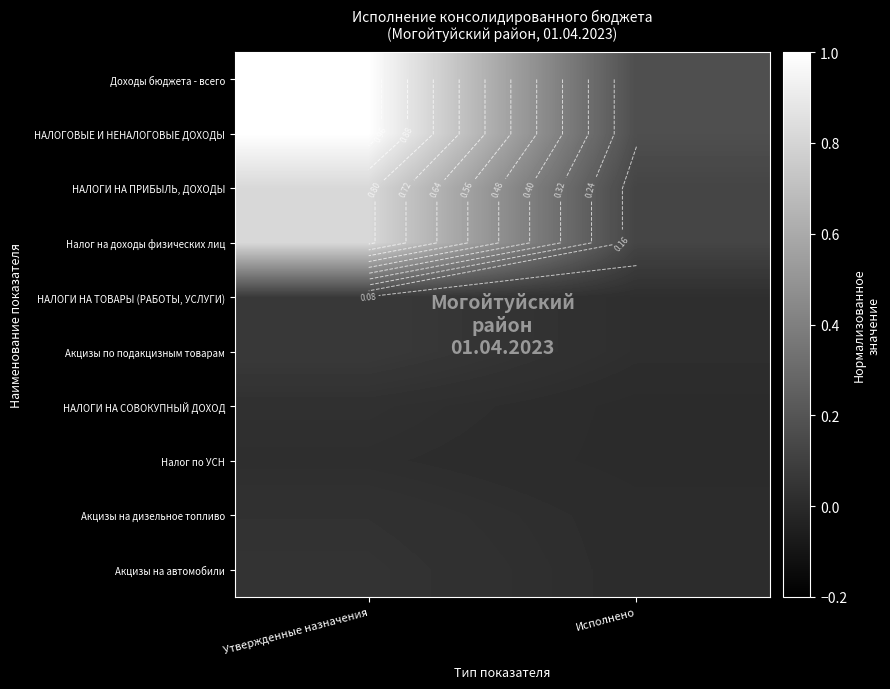

List the series in order of their peak value, highest first.

Доходы бюджета - всего, НАЛОГОВЫЕ И НЕНАЛОГОВЫЕ ДОХОДЫ, НАЛОГИ НА ПРИБЫЛЬ, ДОХОДЫ, Налог на доходы физических лиц, НАЛОГИ НА ТОВАРЫ (РАБОТЫ, УСЛУГИ), Акцизы по подакцизным товарам, Акцизы на автомобили, Акцизы на дизельное топливо, НАЛОГИ НА СОВОКУПНЫЙ ДОХОД, Налог по УСН